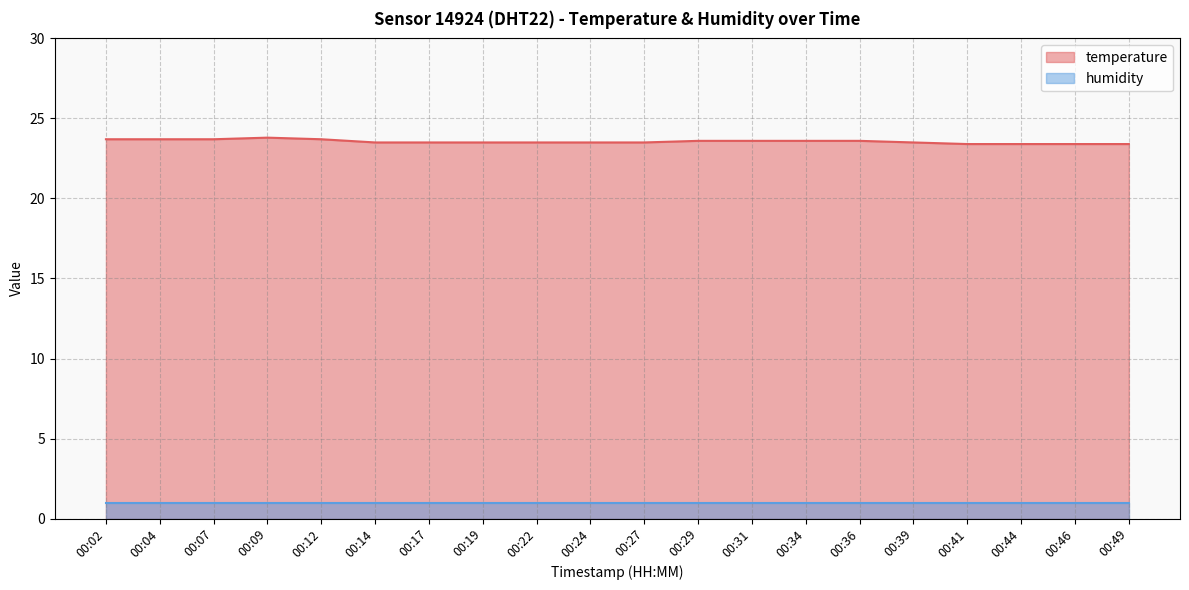

Does the chart have visible grid lines?

Yes